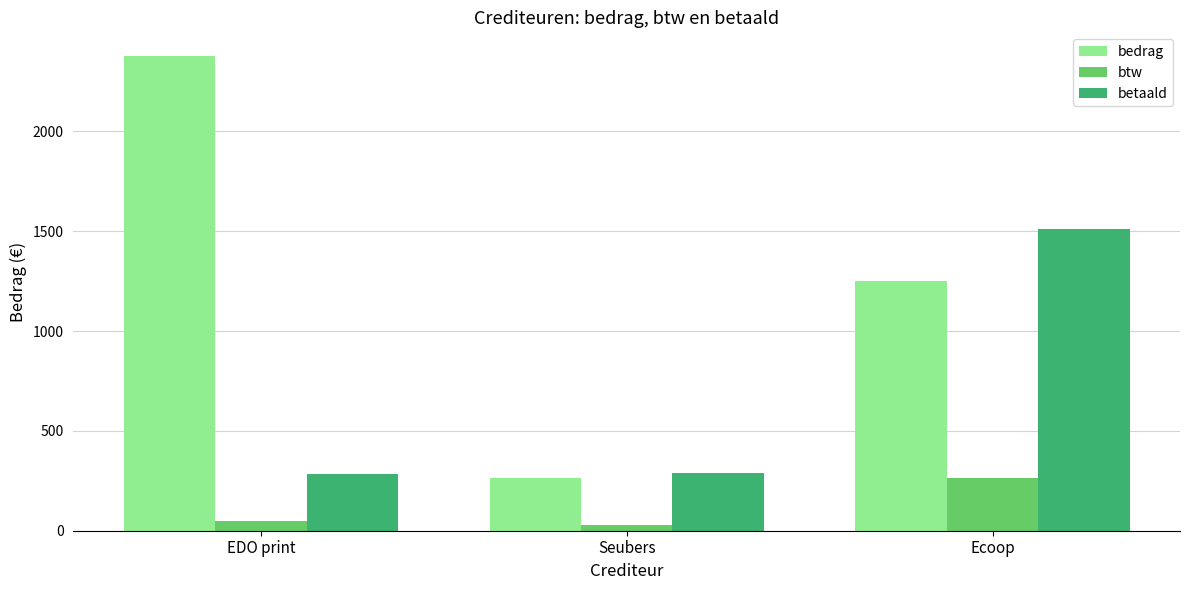

What position from the left is EDO print?

1